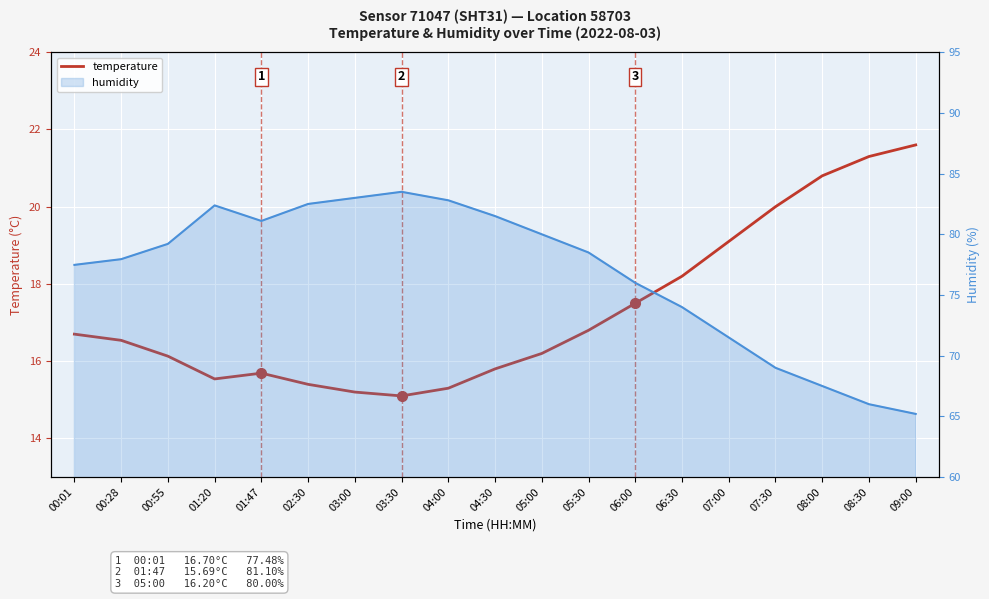

Is it true that temperature equals 18.2 at 06:30?

True